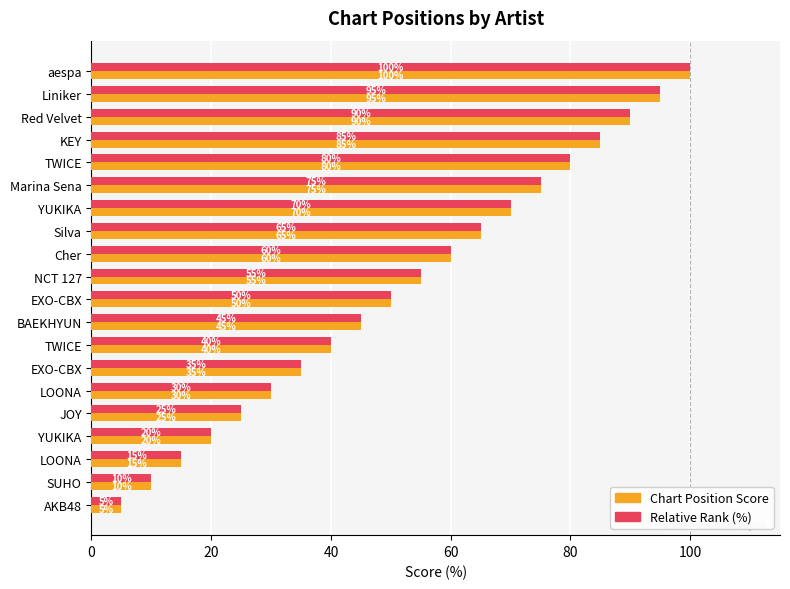

How many data points in Chart Position Score are above 55?

10